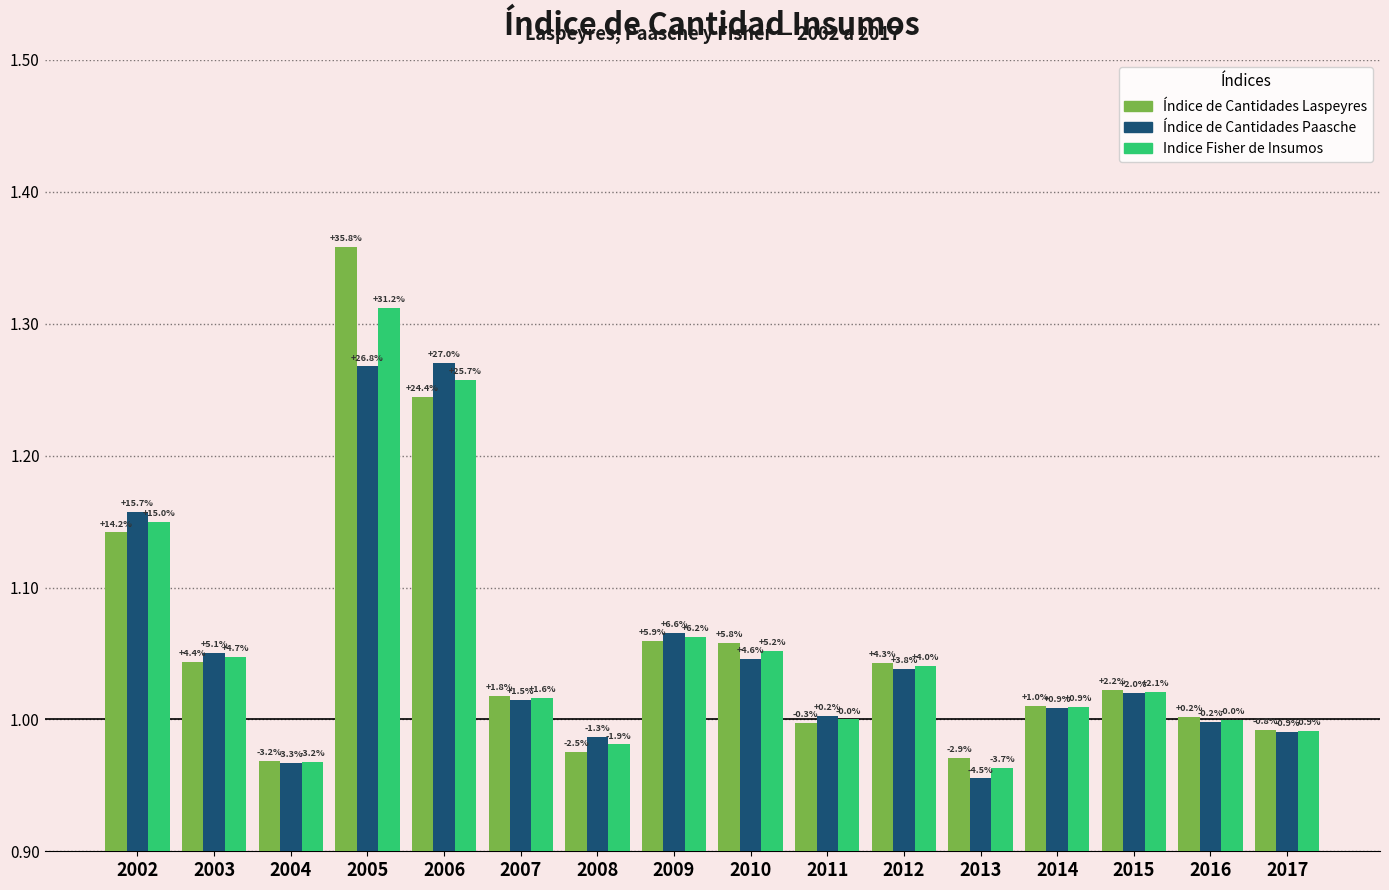

At which category does the chart reach its peak across all series?

2005